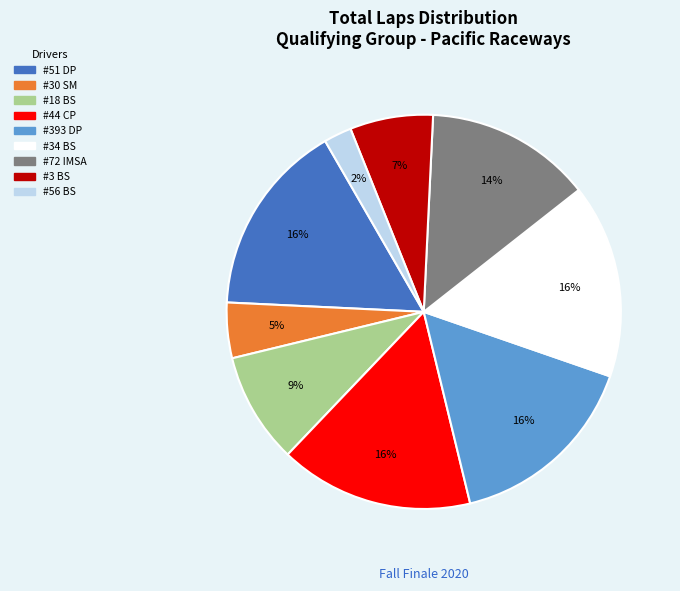

To the nearest percent, what is the difference between the largest and smallest slice percentages?

14%